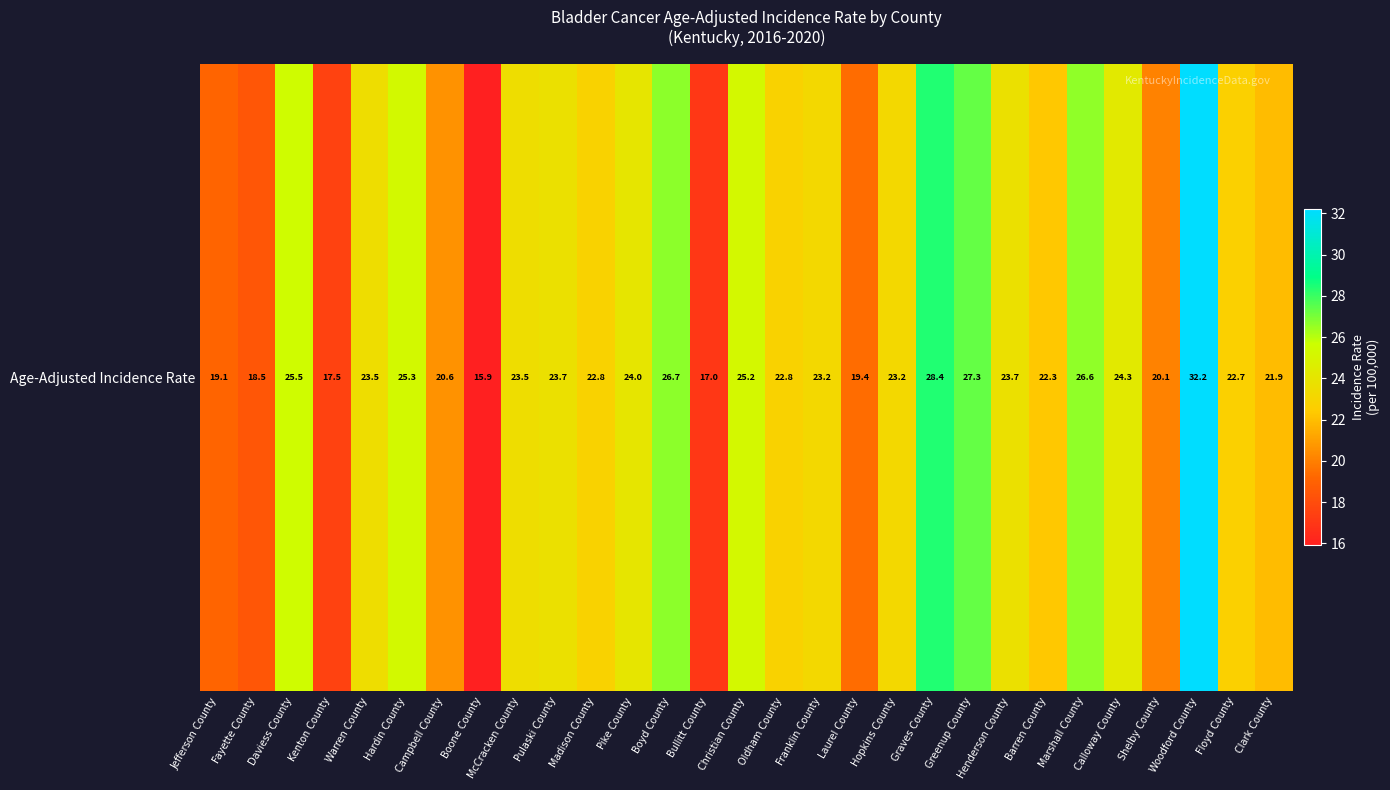

What is the sum of the values at Jefferson County and Christian County?

44.3